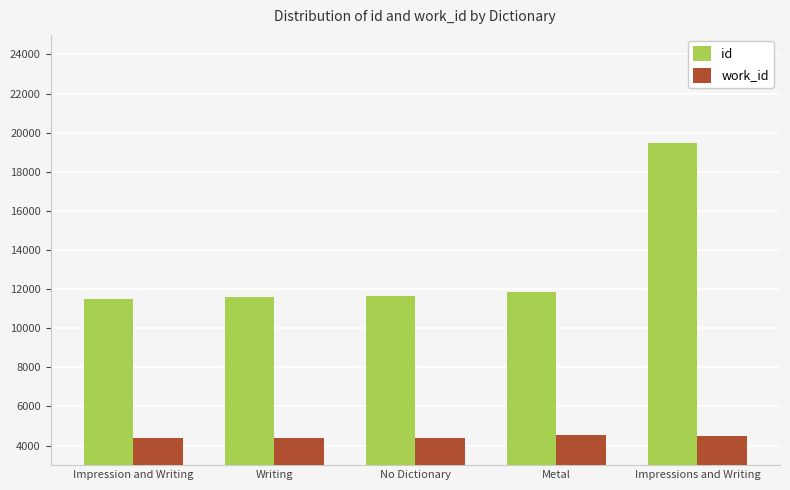

The value of work_id at Impression and Writing is 7519. True or false?

False